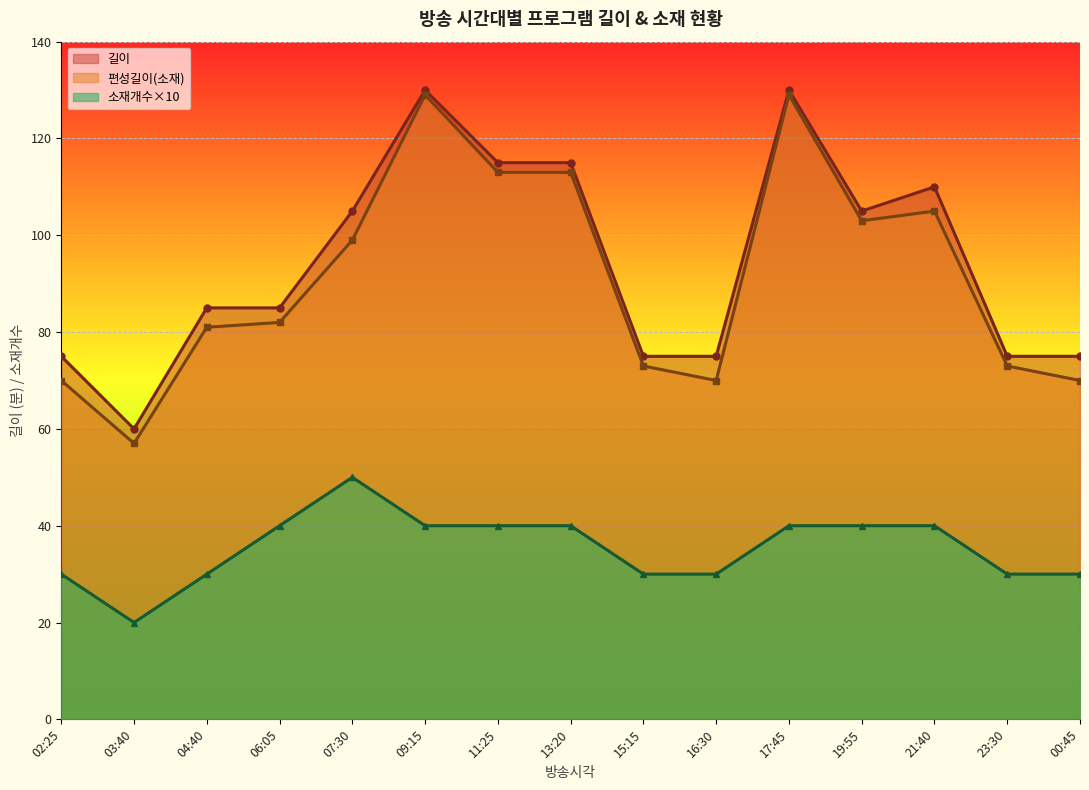

At which category is the sum across all series the highest?

09:15